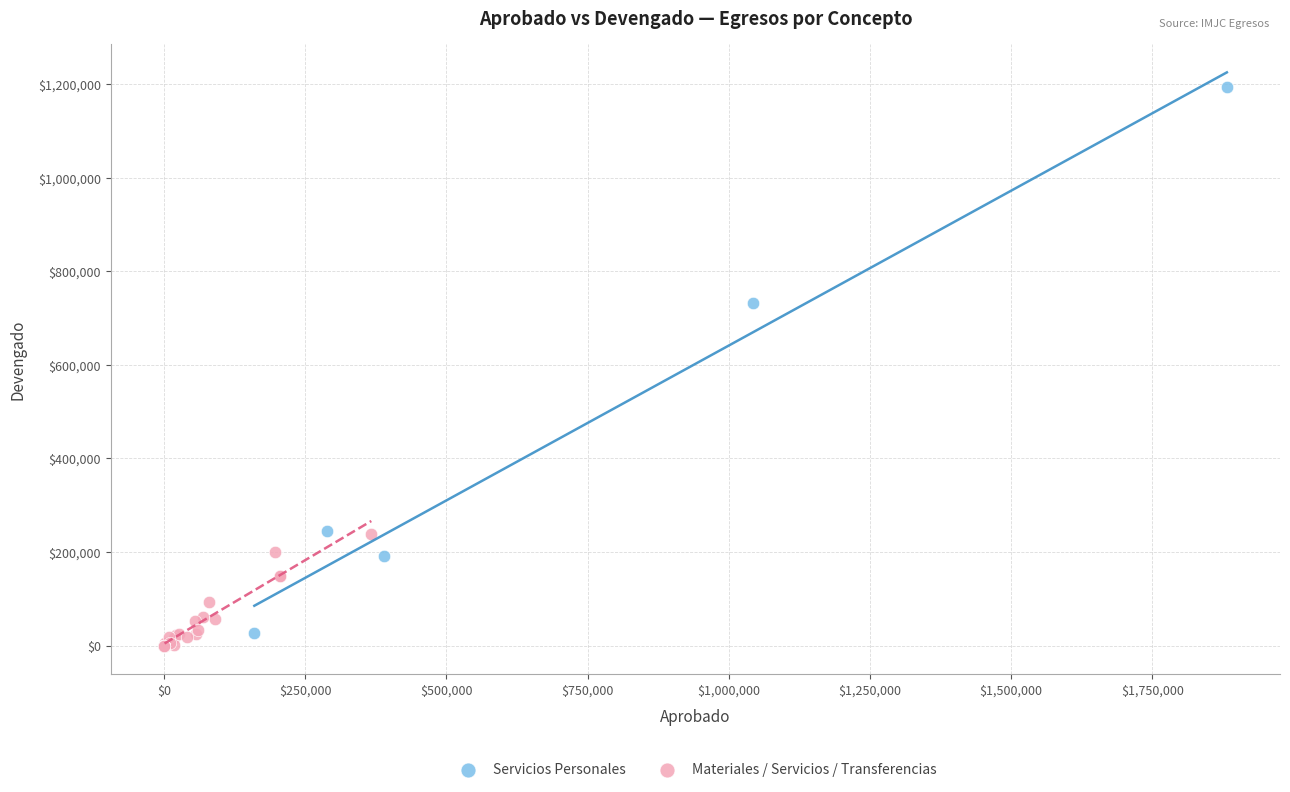

Which series reaches the maximum Y coordinate?

Servicios Personales